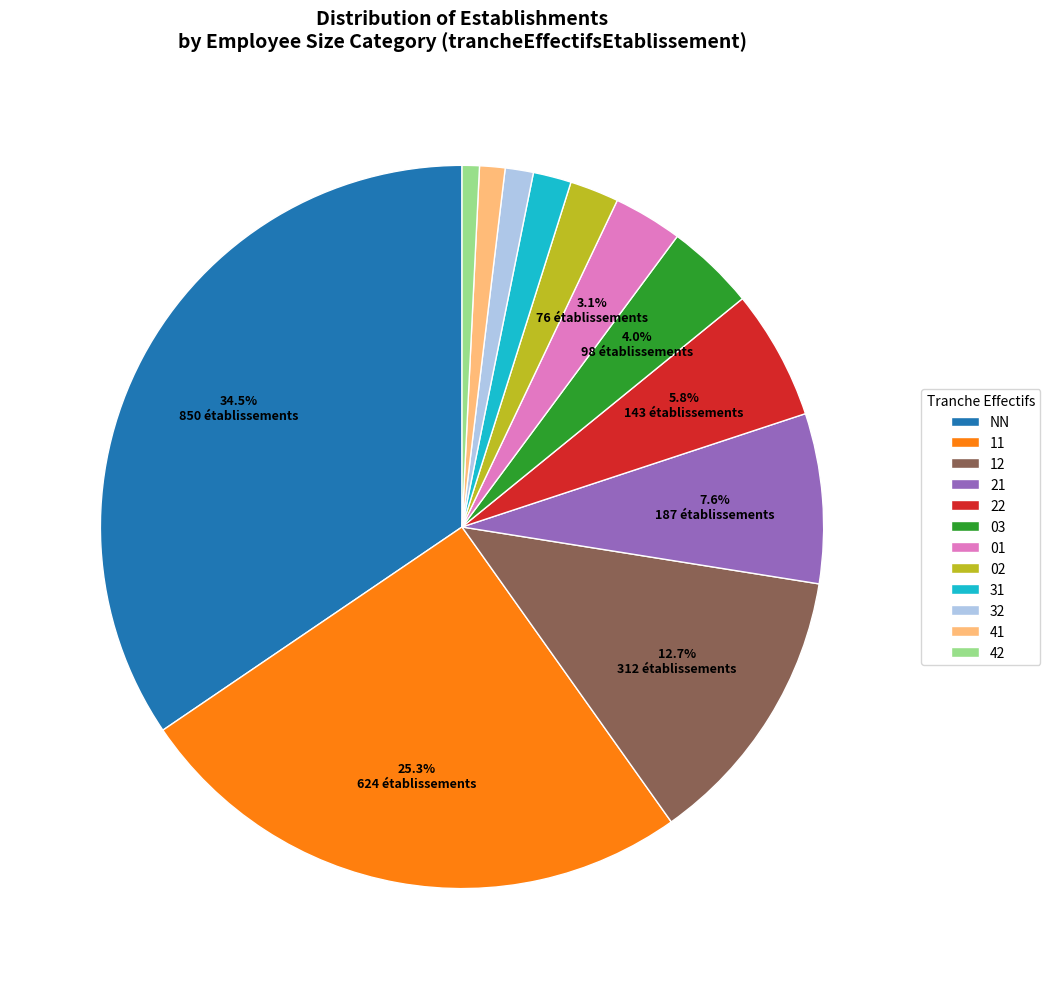

Which category has the biggest portion of the pie?

NN